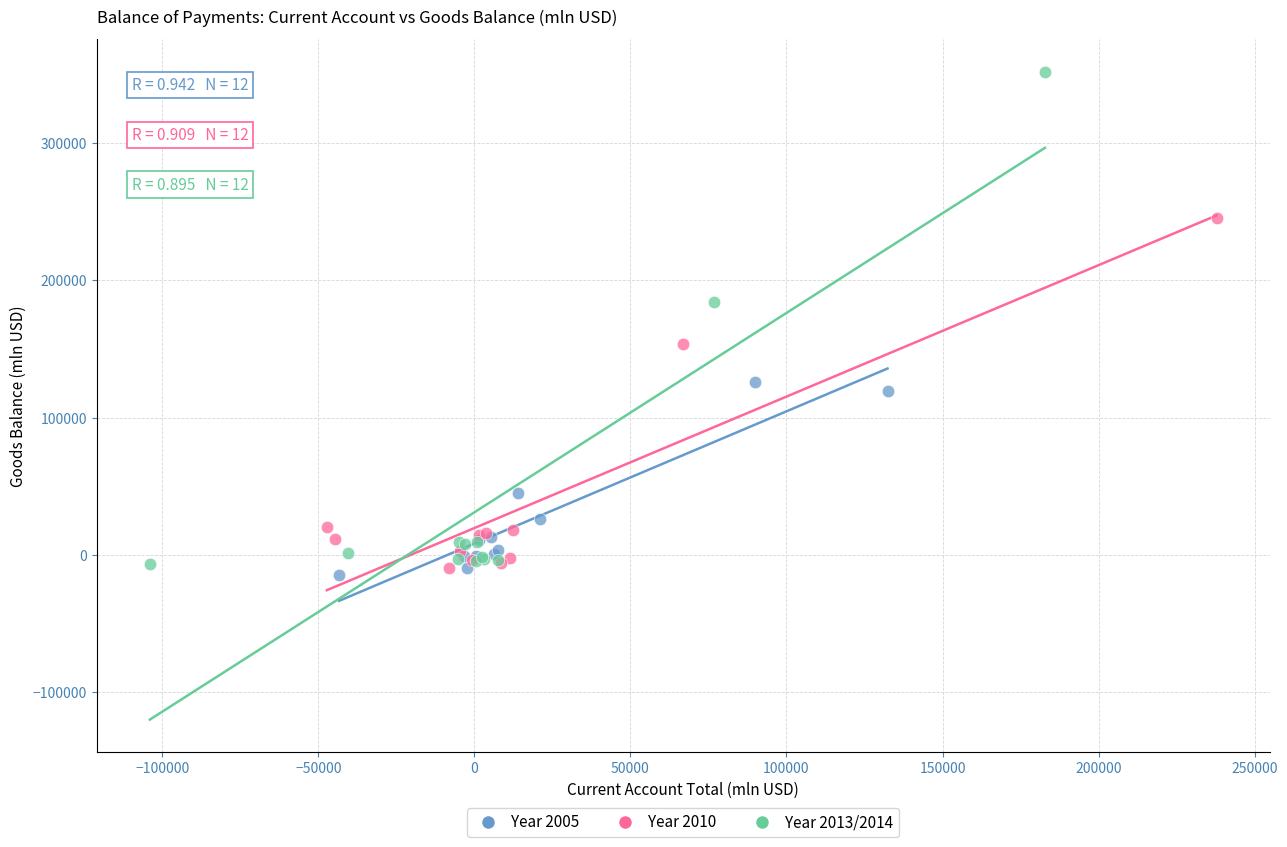

Which series contains the highest Y value?

Year 2013/2014